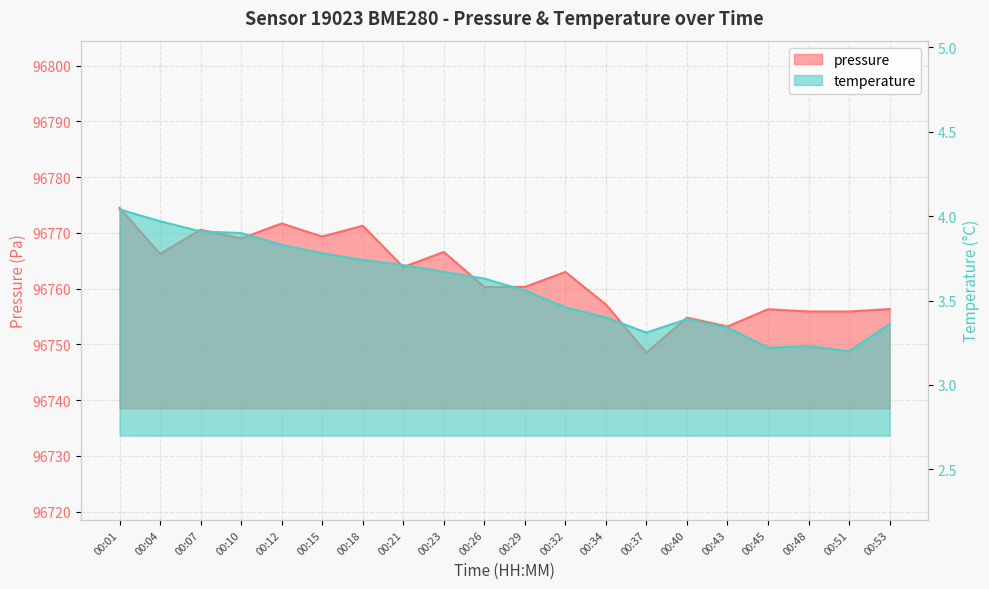

At which category is the sum across all series the highest?

00:01